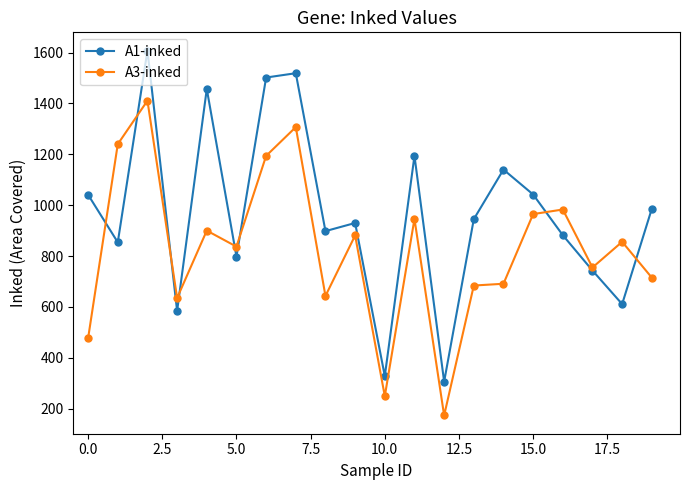

What is the minimum value for A3-inked?

173